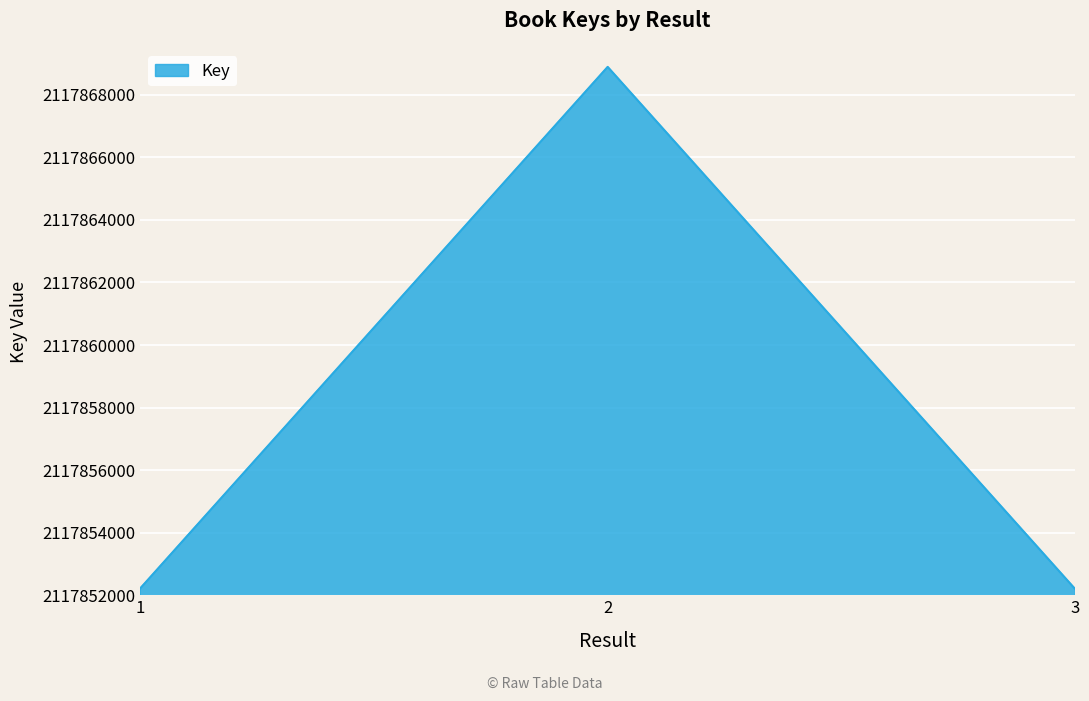

What is the maximum value shown in the chart?

2117868891